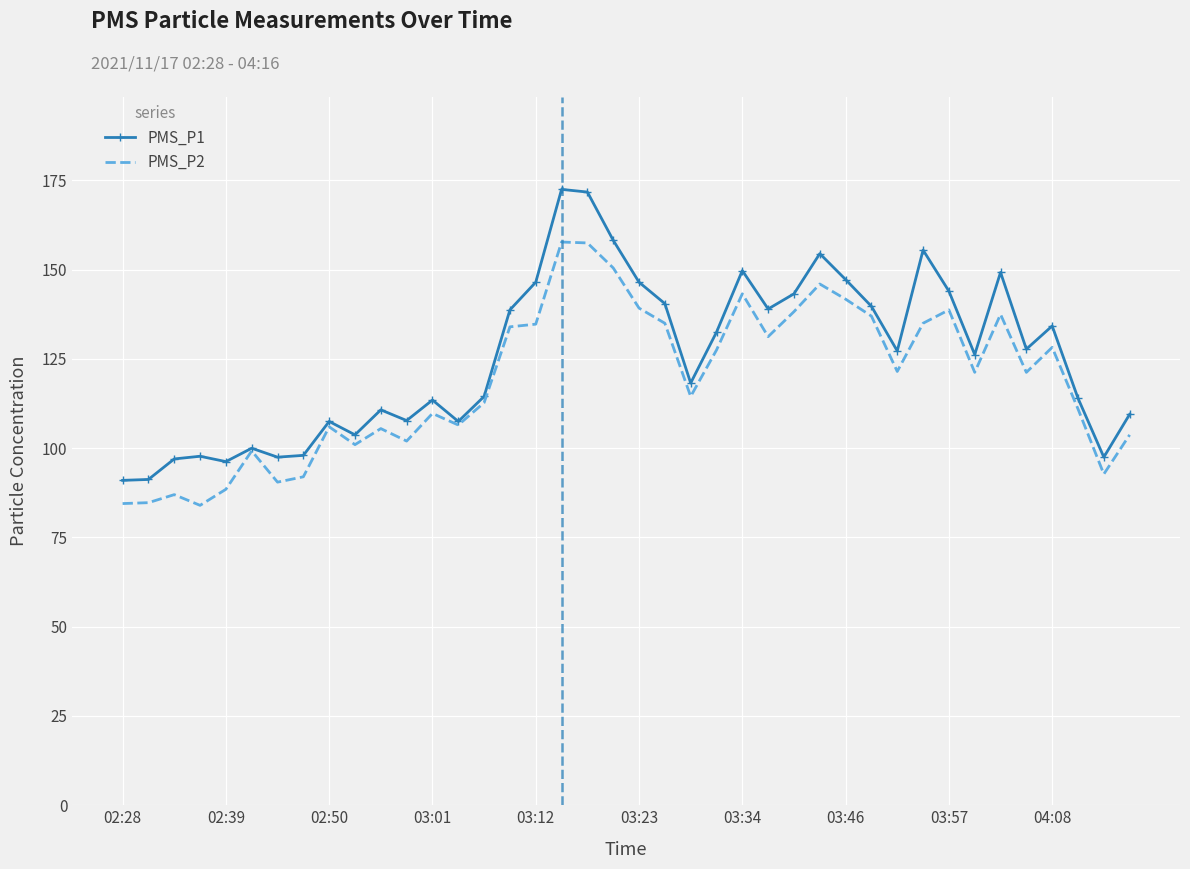

What is the highest value of the PMS_P2 series?

157.8